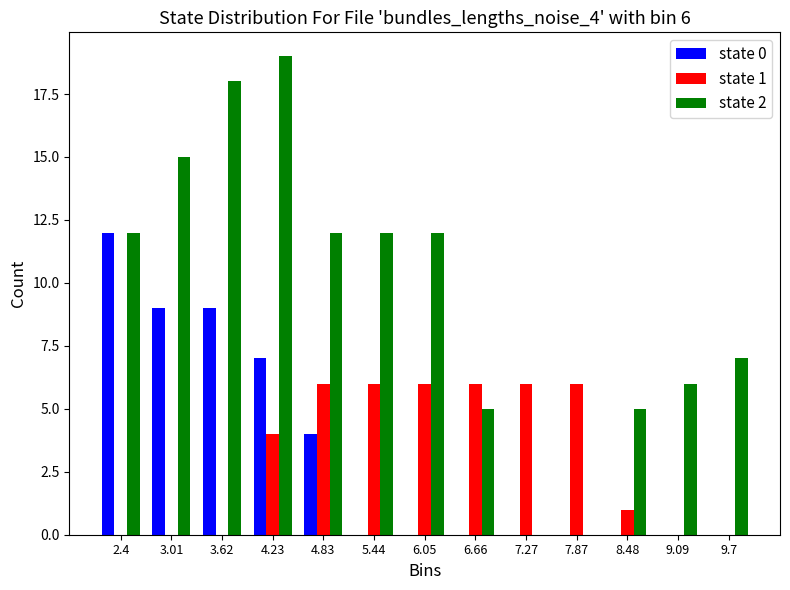

In the state 0 series, which range on the x-axis has the tallest bar?

2.1 to 2.7